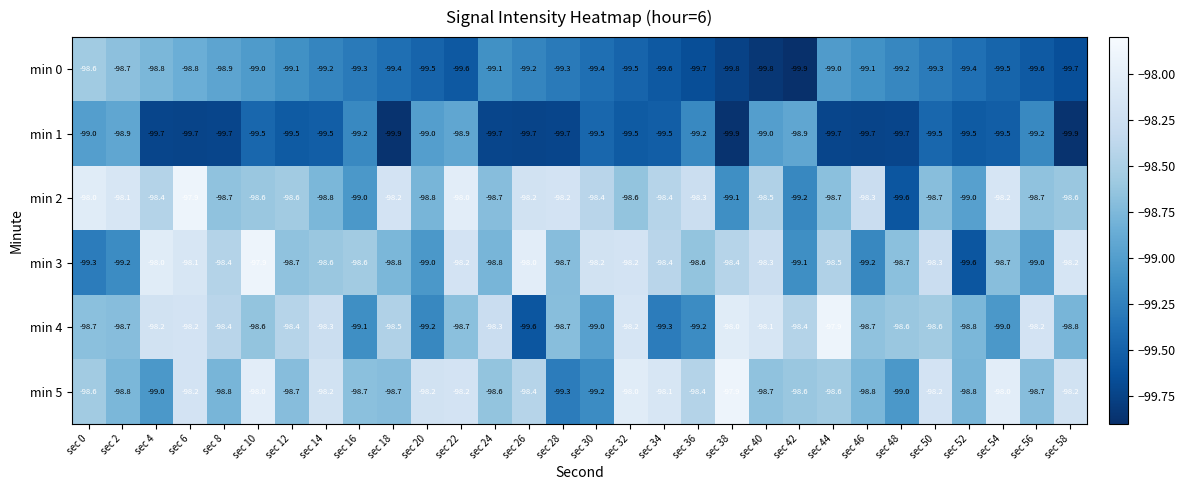

What is the difference between the highest and lowest values at sec 42?

1.5